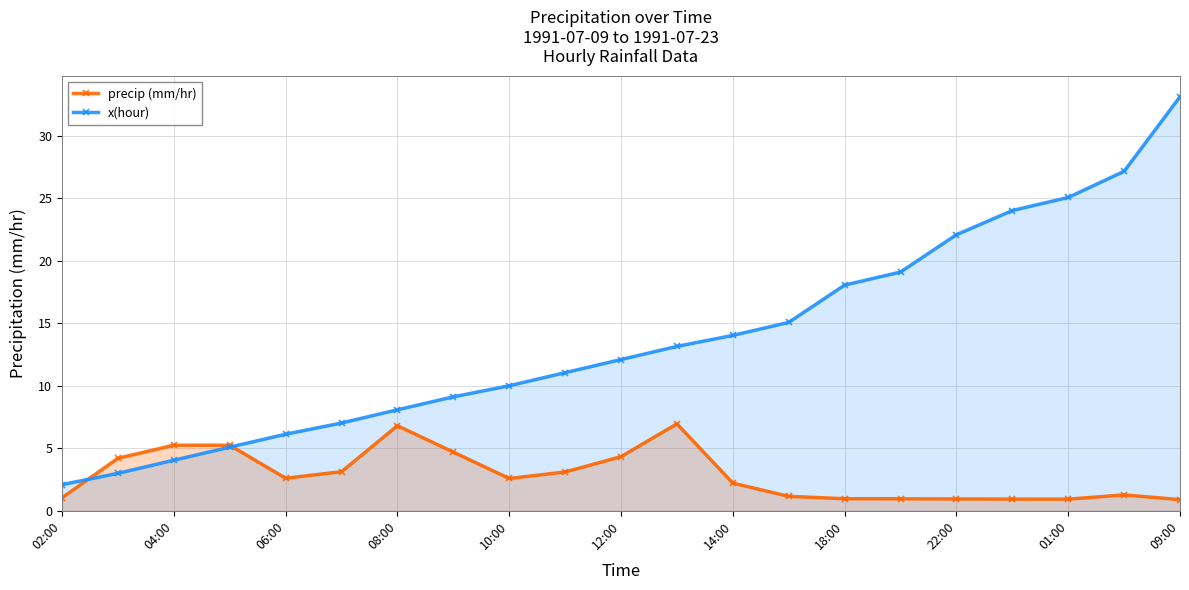

What is the difference between the x(hour) values at 10:00 and 02:00?

7.9